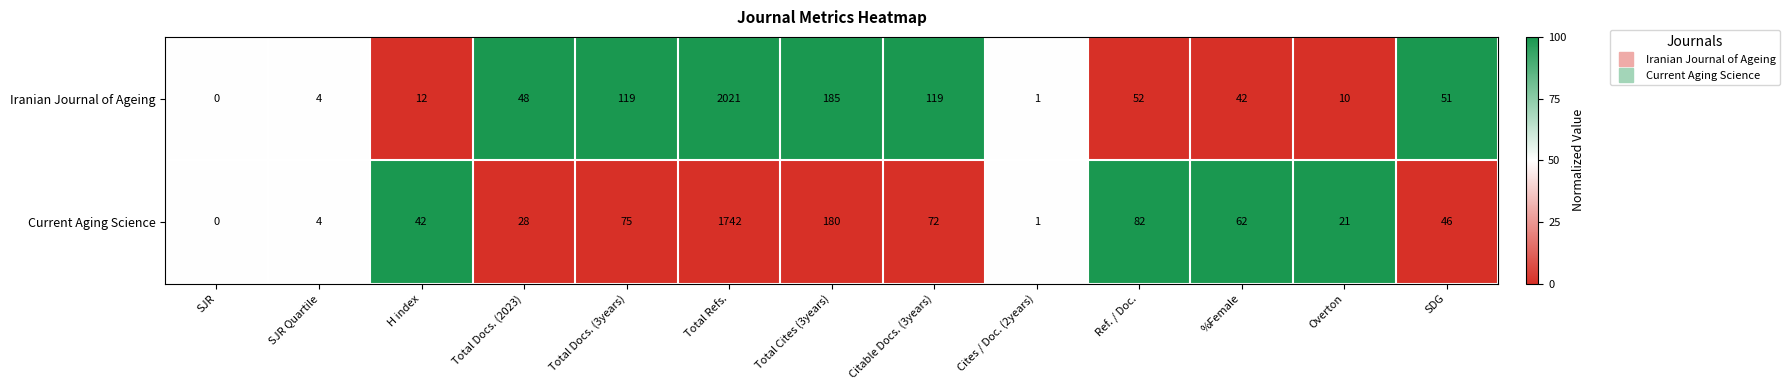

Which label corresponds to the smallest value in the chart?

SJR